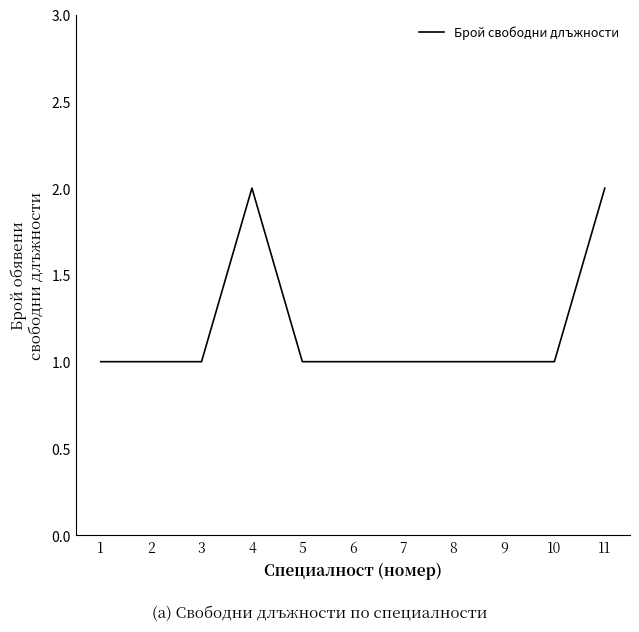

What is the ratio of the value at 1 to the value at 10?

1.0